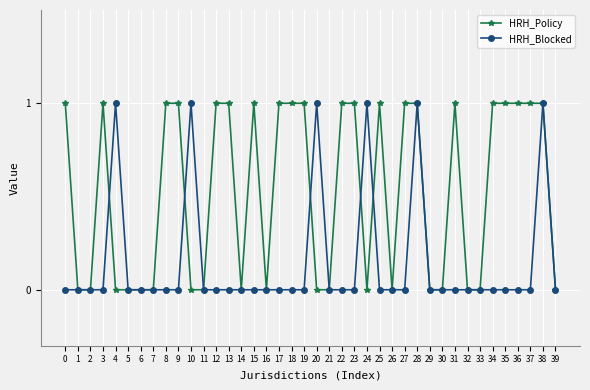

The HRH_Policy series shows -1 at 24. True or false?

False